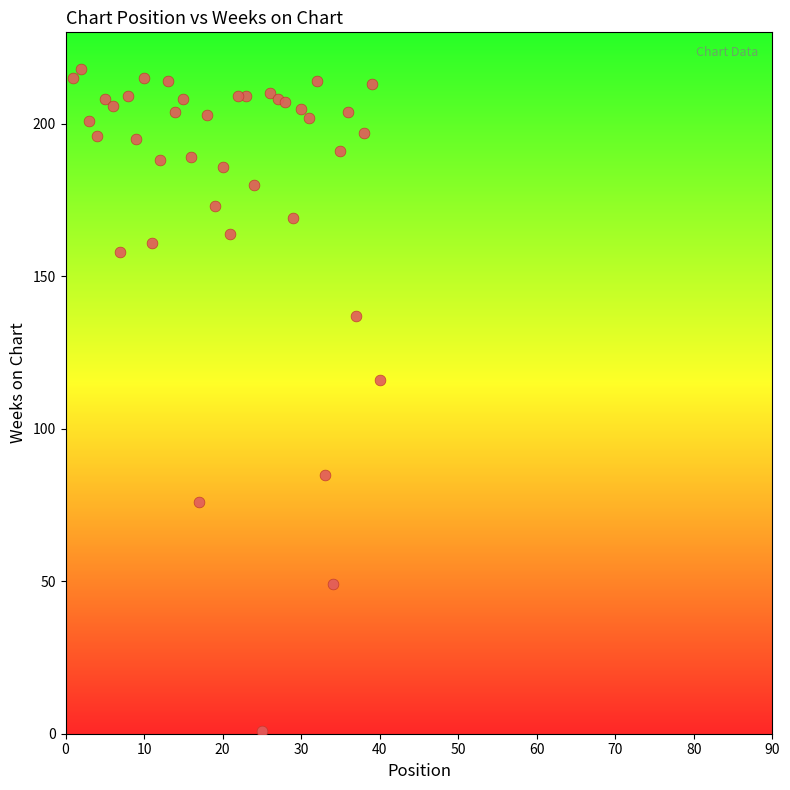

What is the range of X values (max minus min)?

39